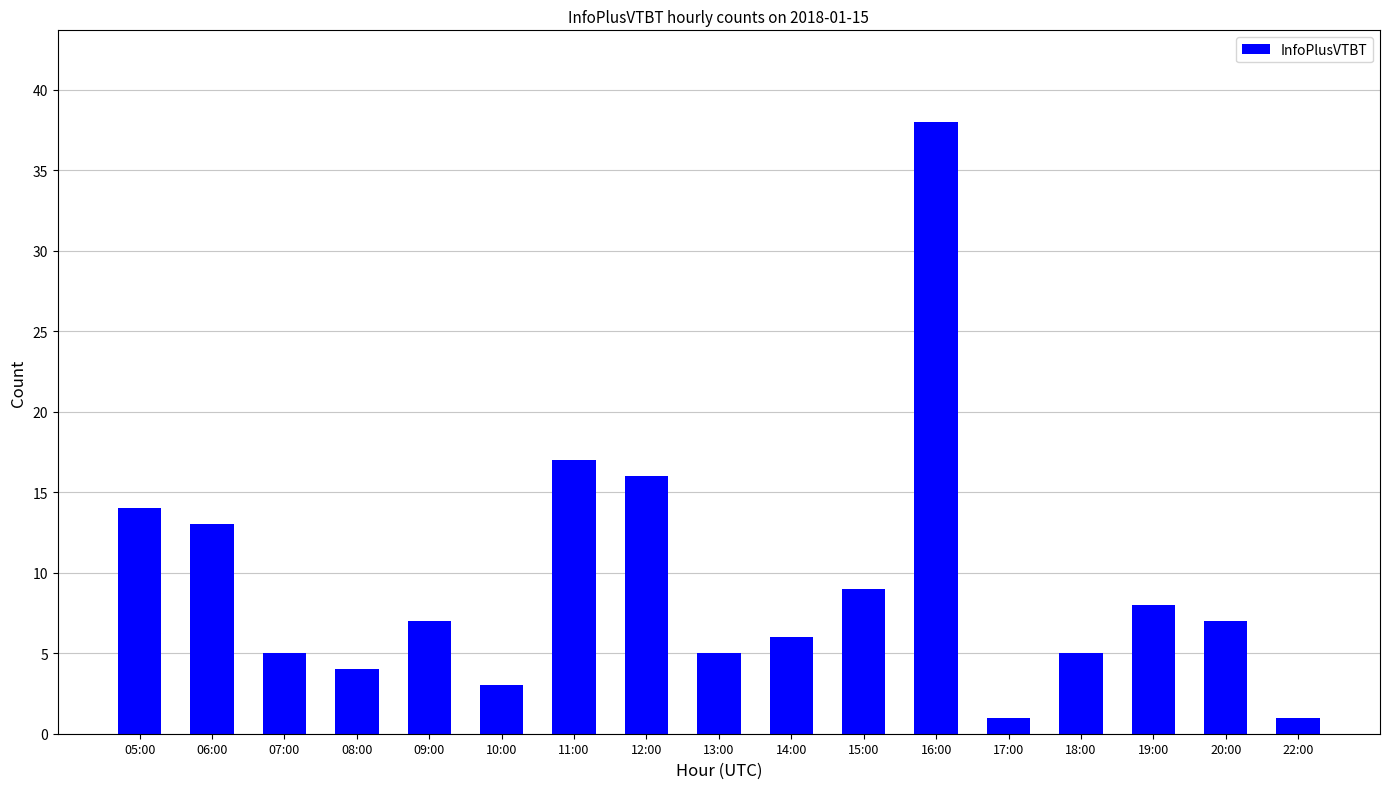

What is the label of the 3rd bar from the right?

19:00